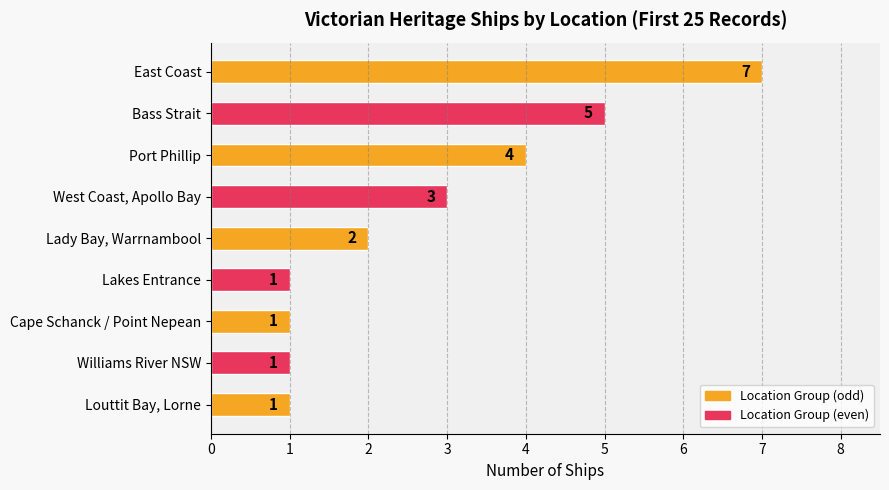

What is the average value?

3